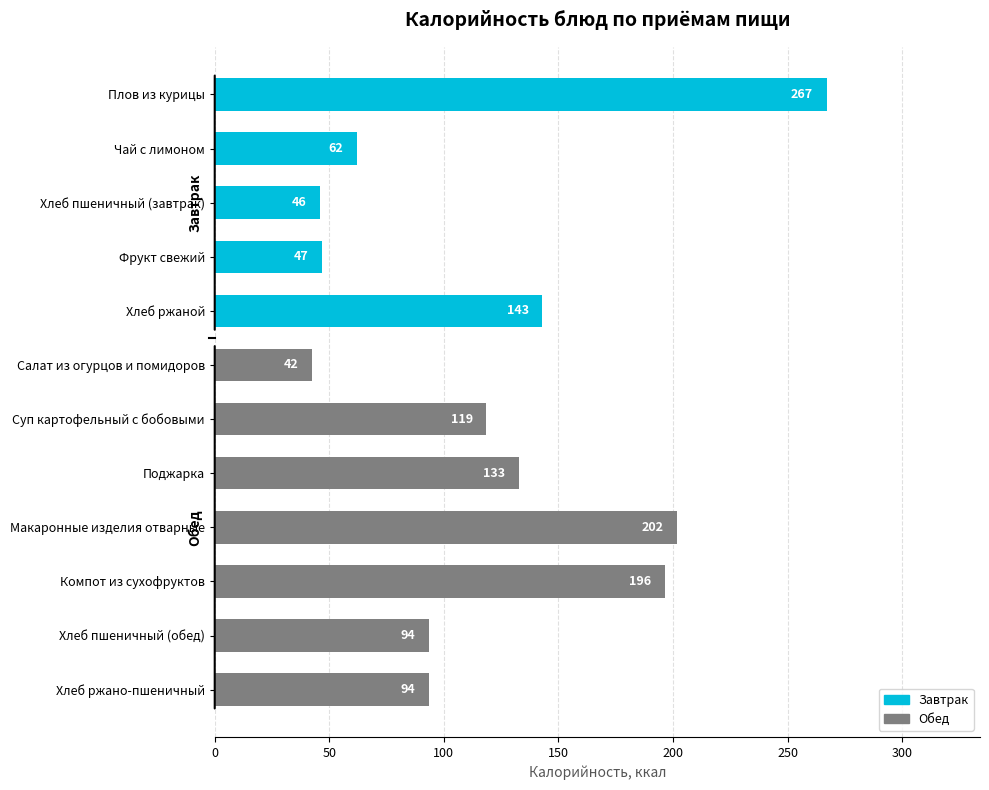

What is the label of the 12th bar from the bottom?

Плов из курицы